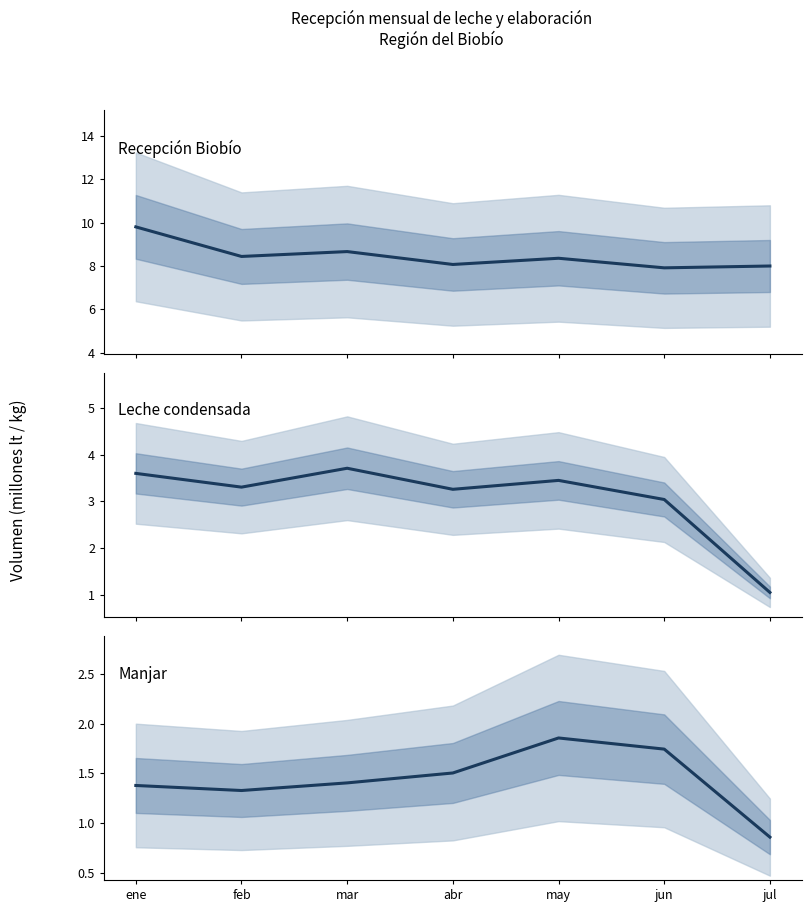

Between jul and ene, which is larger?

ene